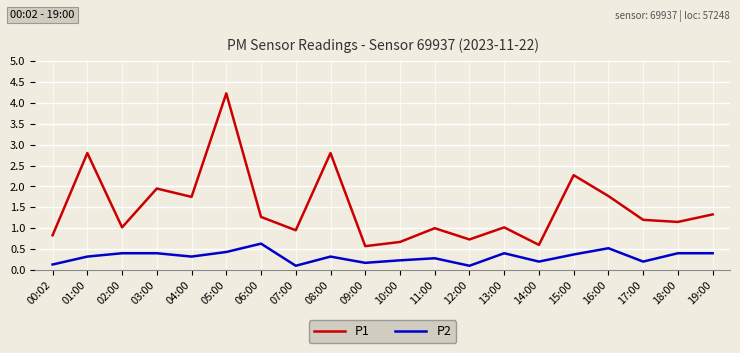

Rank the series by their maximum value, from lowest to highest.

P2, P1